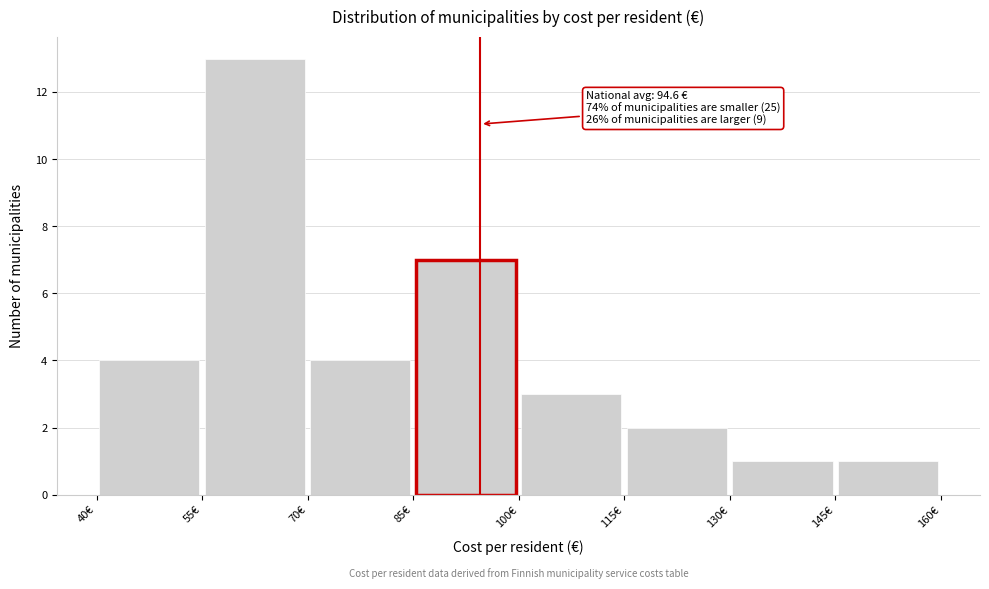

Over which range of the x-axis is the bar tallest?

55 to 70